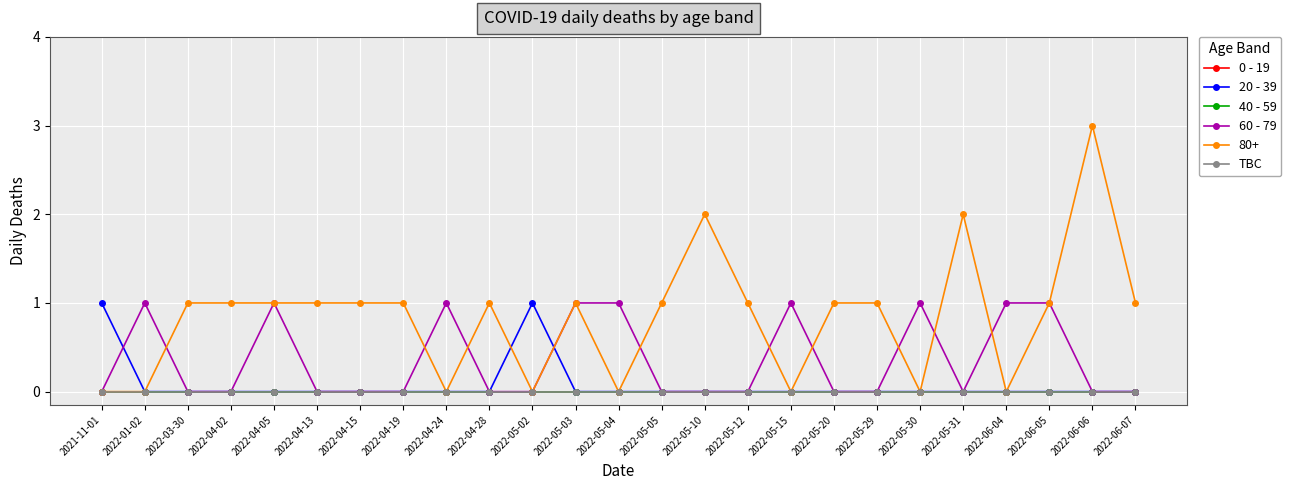

What position from the left is 2022-05-05?

14